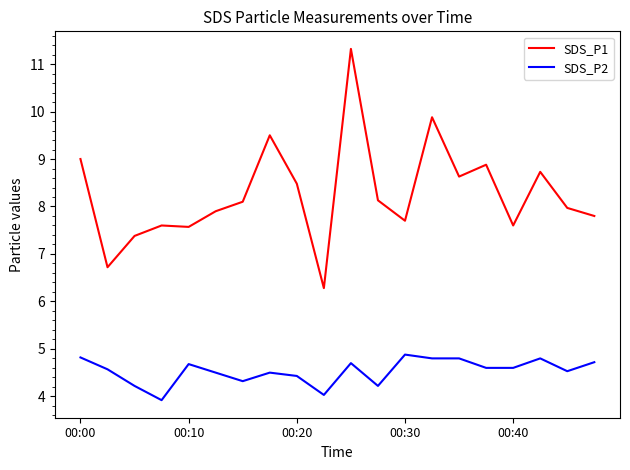

List the series in order of their overall mean, highest first.

SDS_P1, SDS_P2